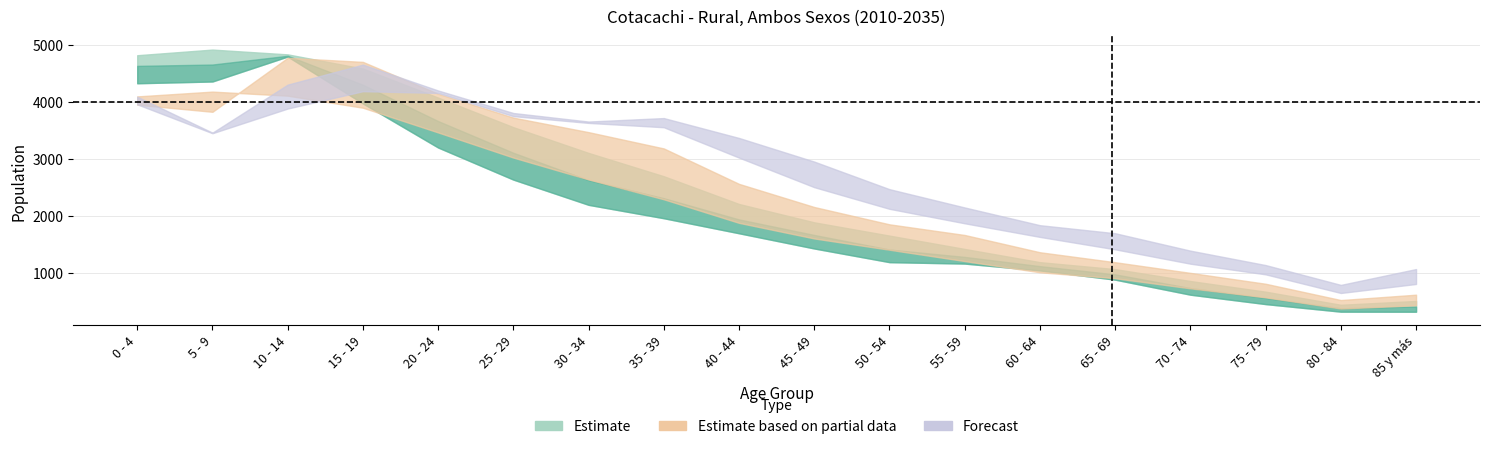

How many values in the 2015 series exceed 1910?

8